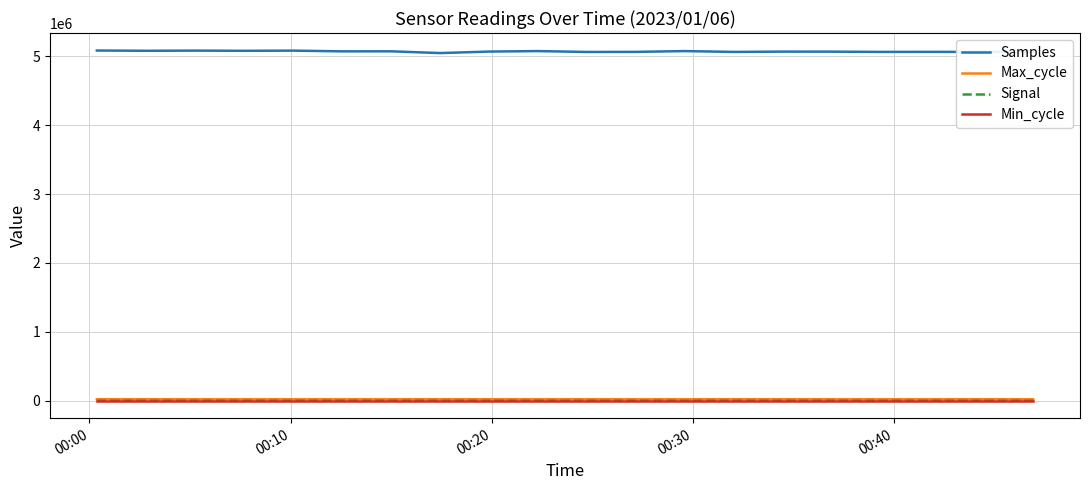

Which series has the widest spread of values?

Samples